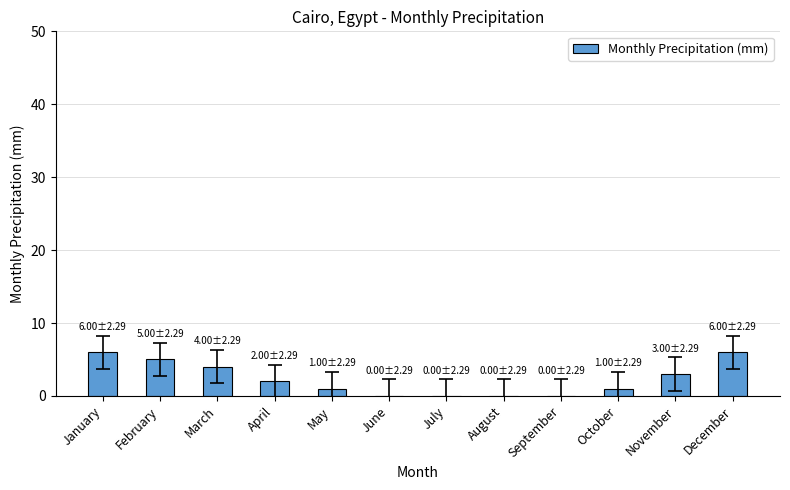

Count the number of data series in this chart.

1